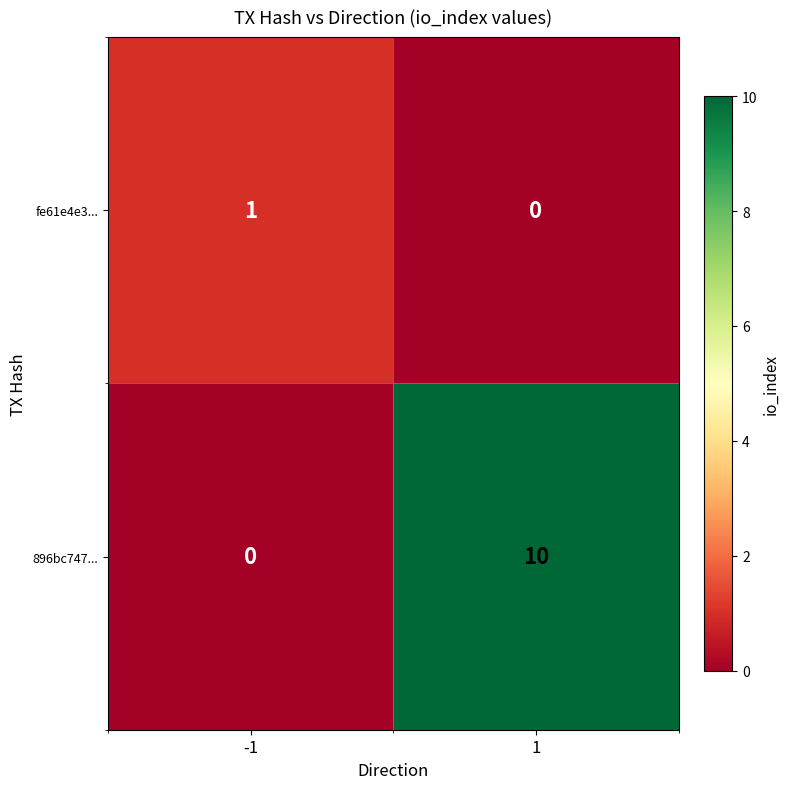

Which series has the widest spread of values?

896bc747...